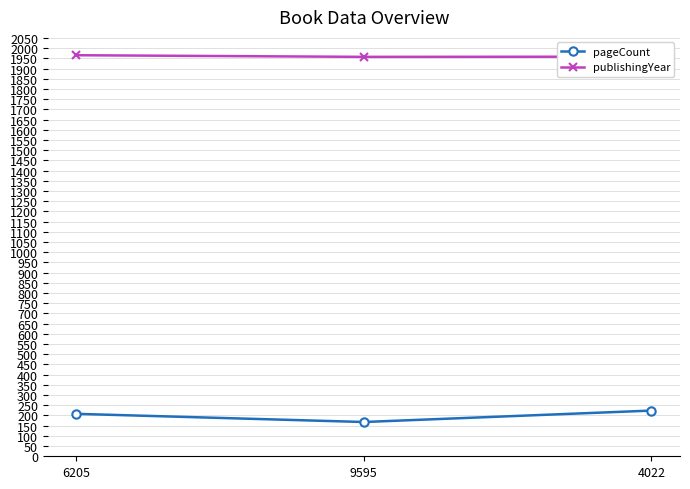

Which series has the largest total across all categories?

publishingYear